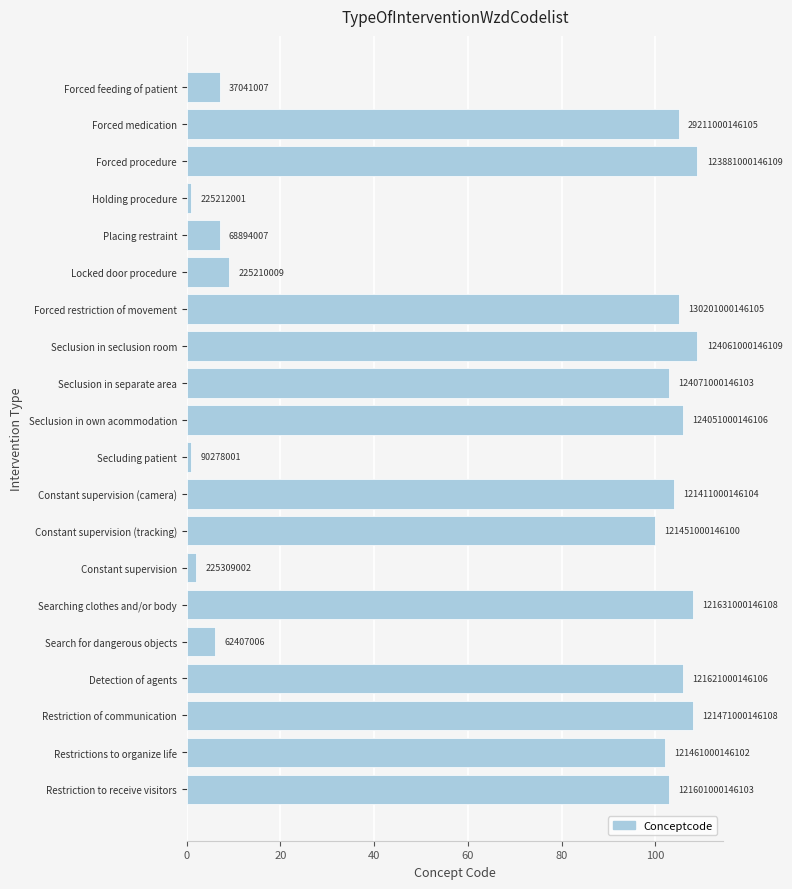

How many bars are there in total?

20